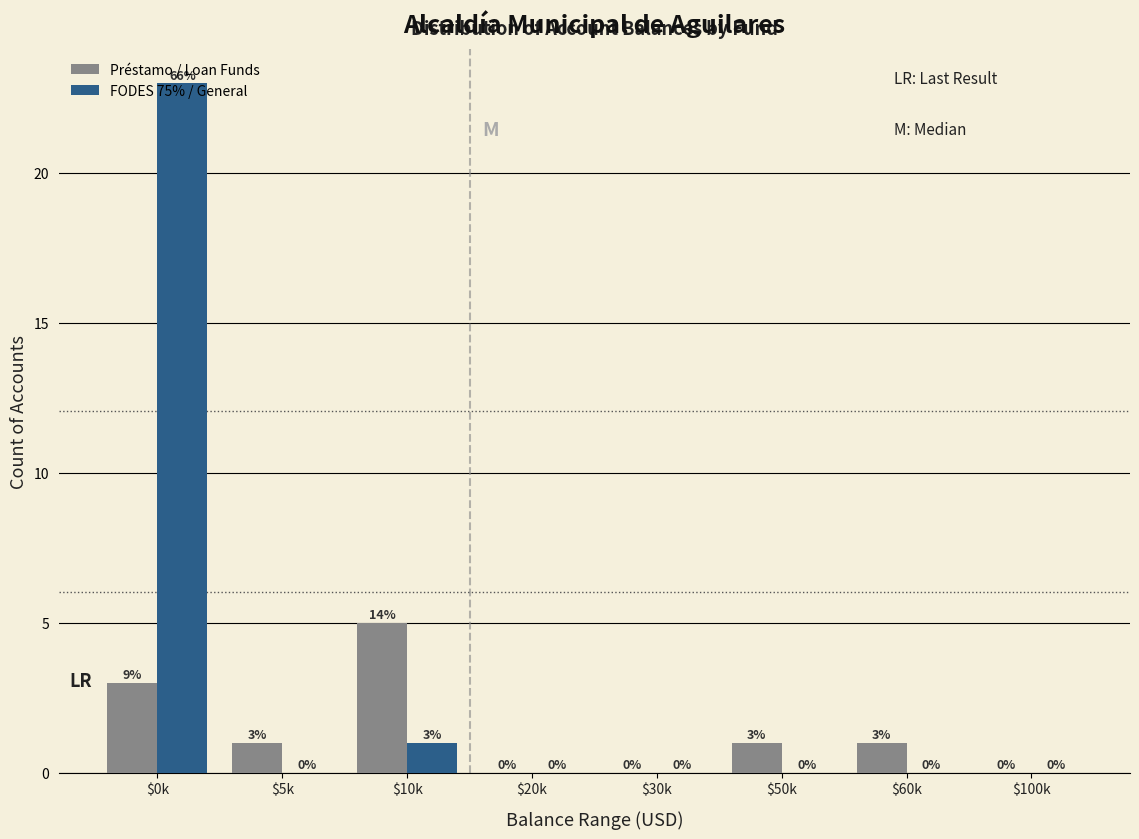

What is the greatest value displayed?

23